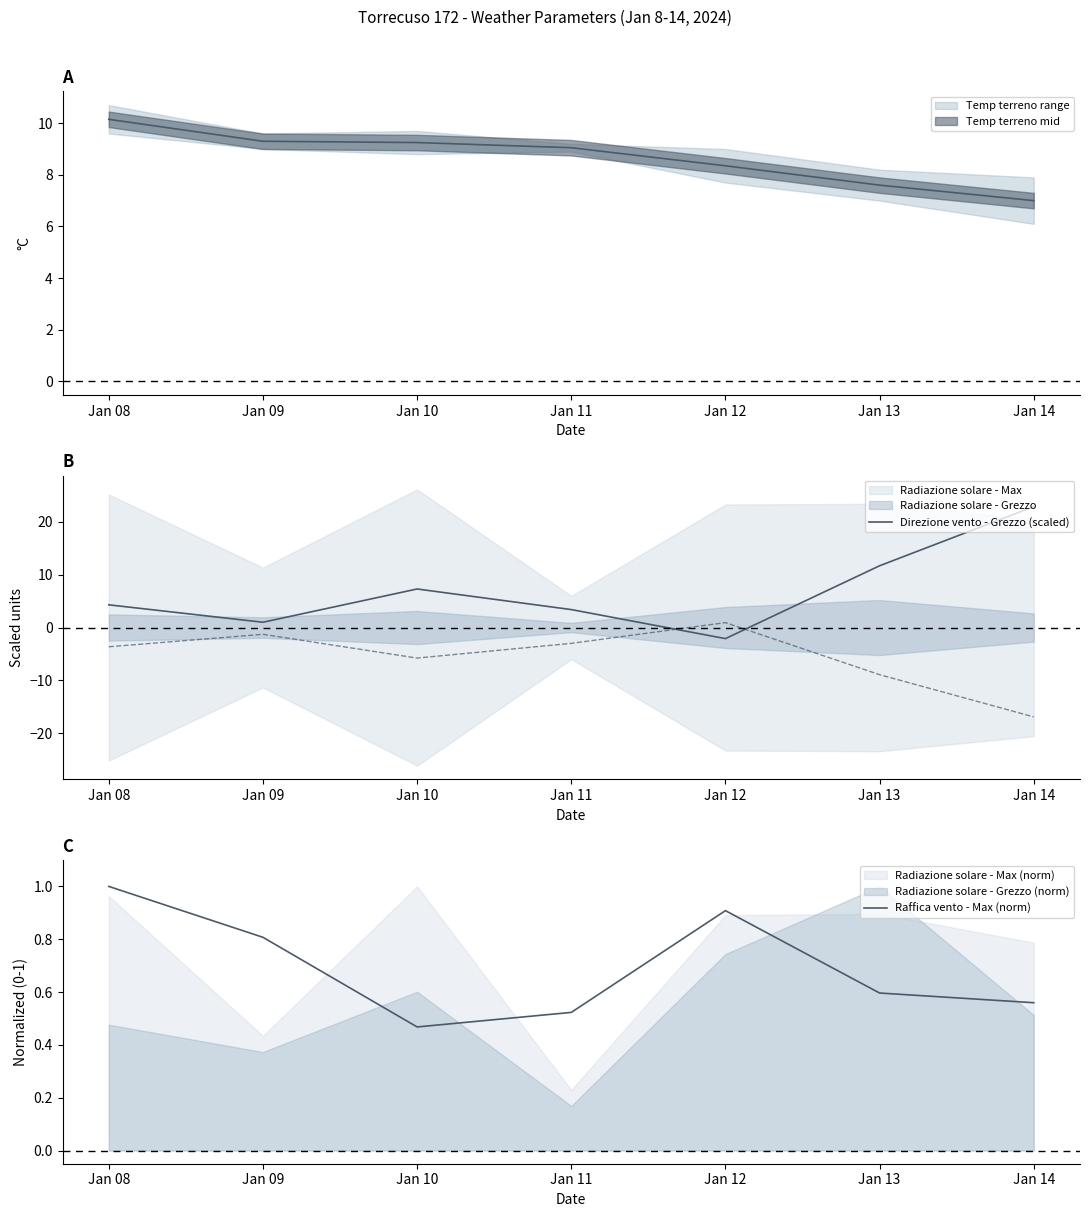

In Raffica vento - Max (norm), how many points are lower than both neighbors (excluding endpoints)?

1